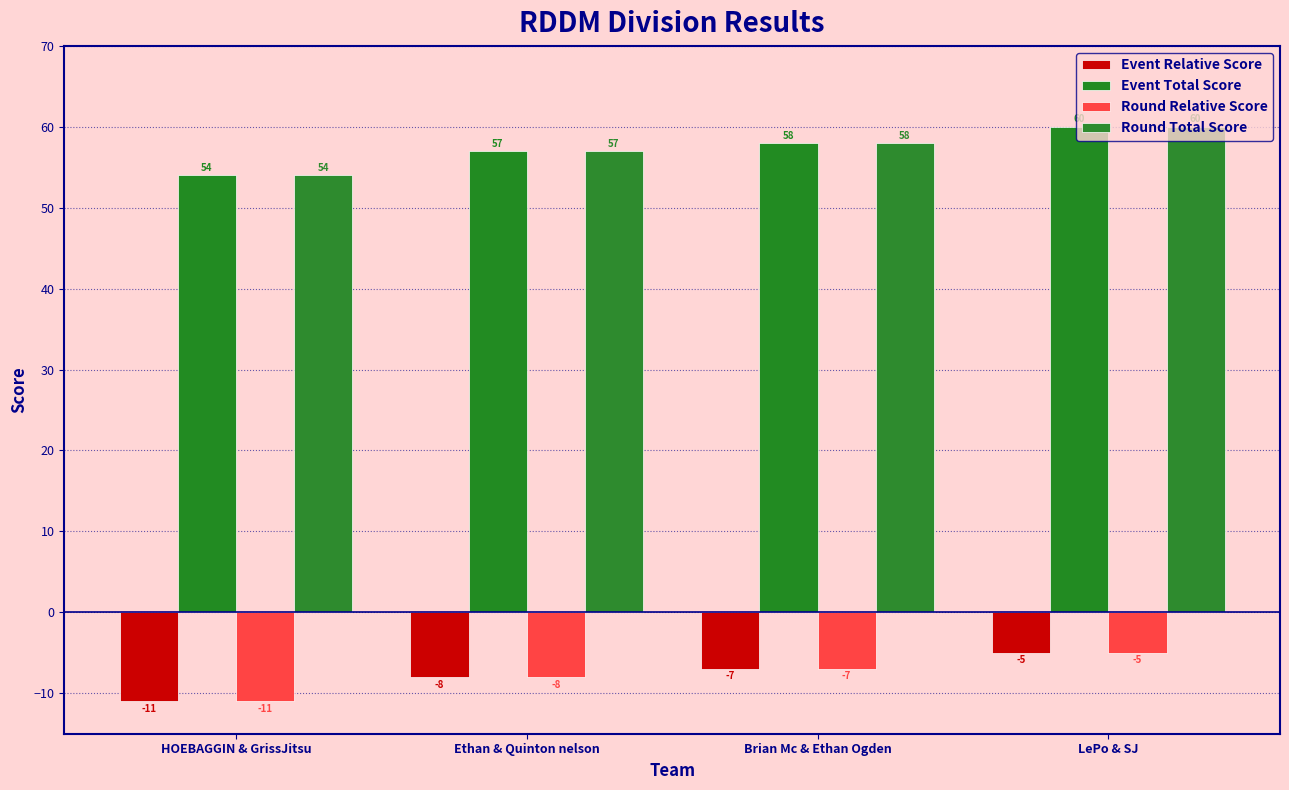

Is the value of Event Relative Score at Ethan & Quinton nelson greater than the value of Event Total Score at LePo & SJ?

No